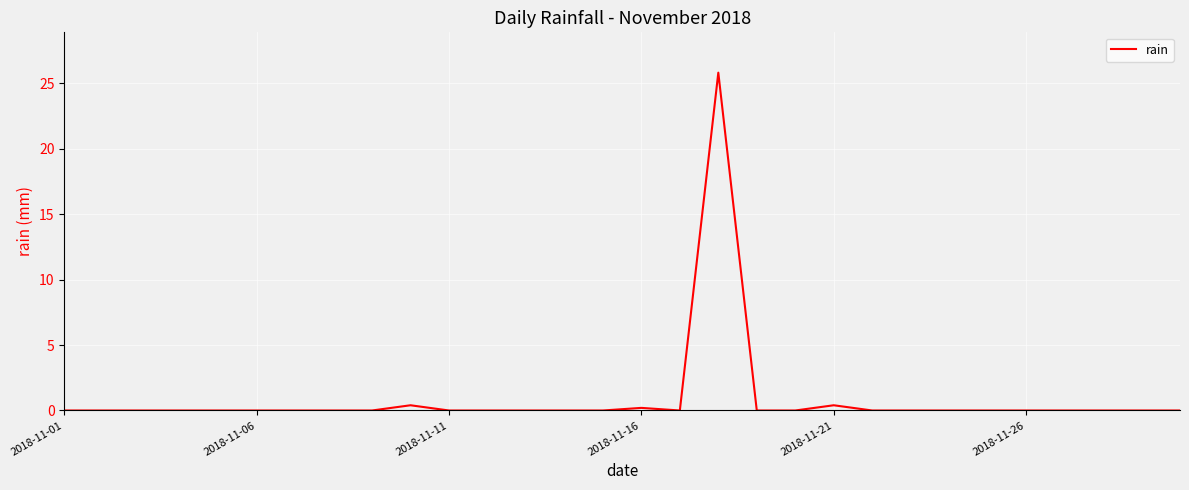

What is the greatest value displayed?

25.8